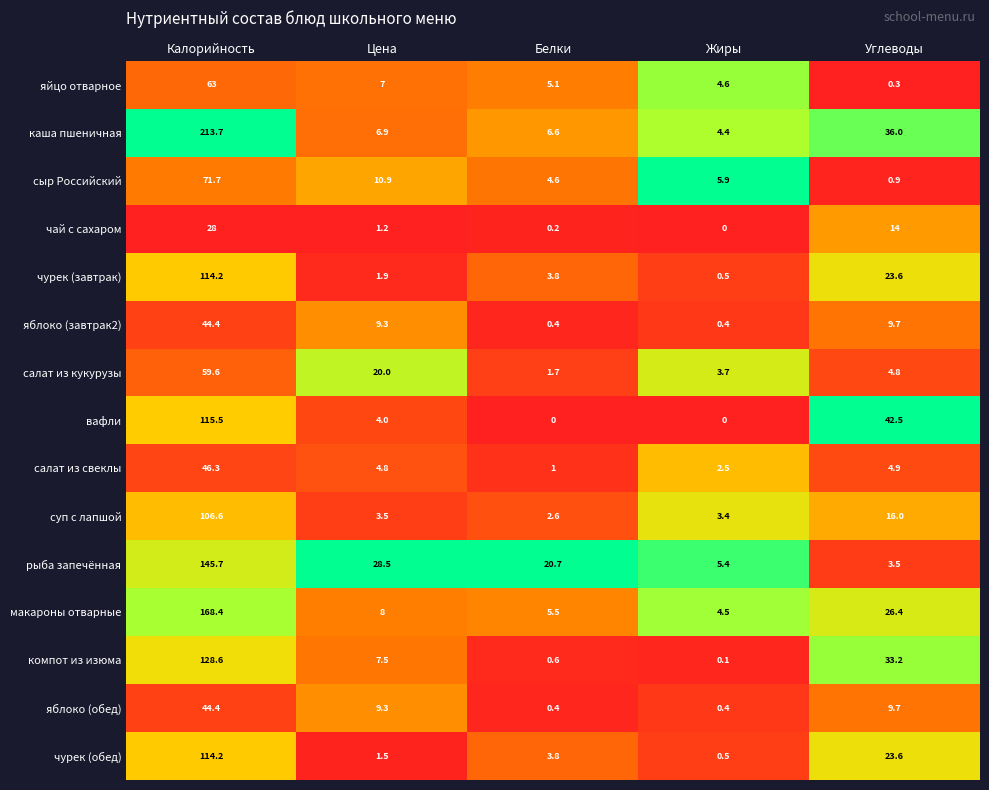

What is the greatest value displayed?

213.7